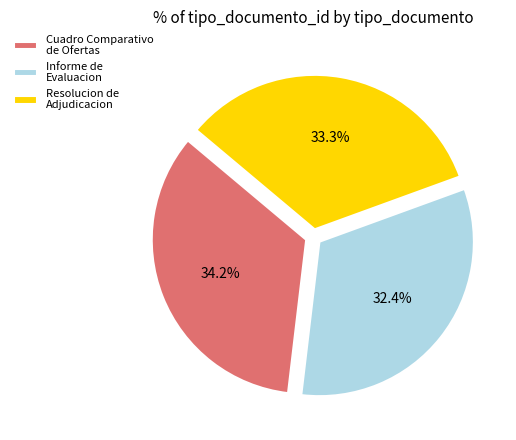

Which category has the biggest portion of the pie?

Cuadro Comparativo de Ofertas